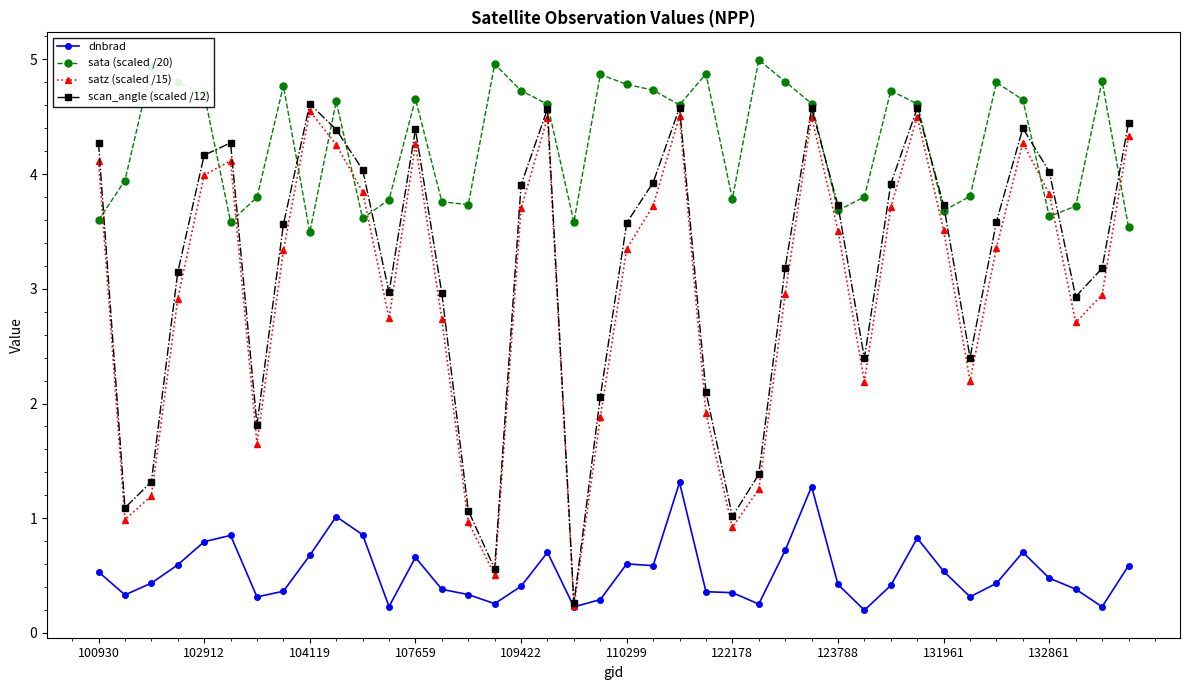

What is the minimum value for sata (scaled /20)?

3.5